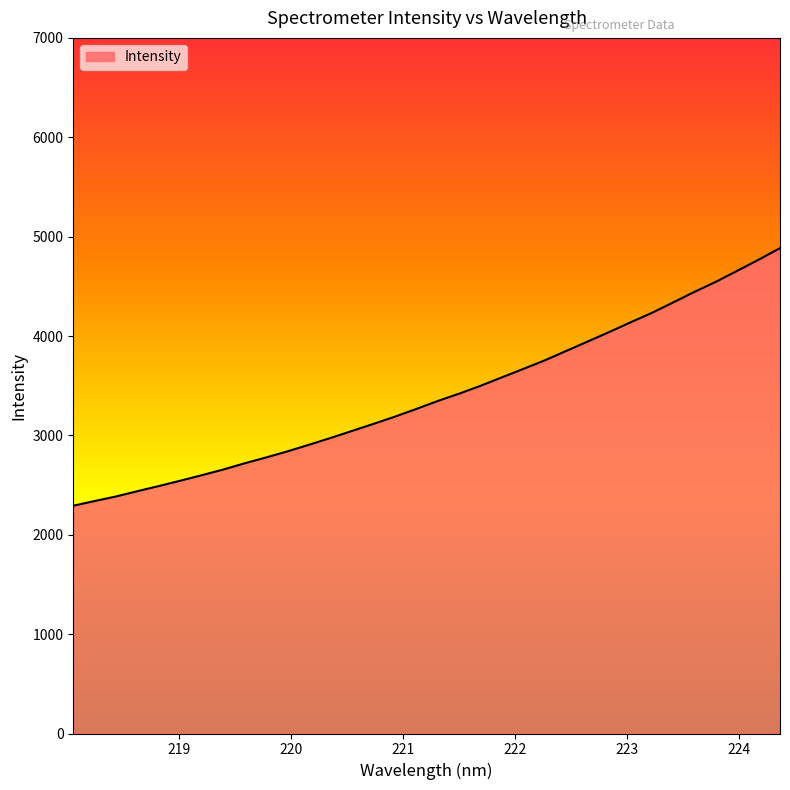

What is the minimum value shown in the chart?

2292.0